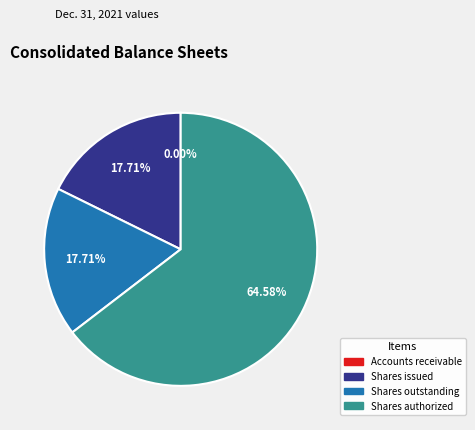

Is there any slice that represents more than half of the pie?

Yes